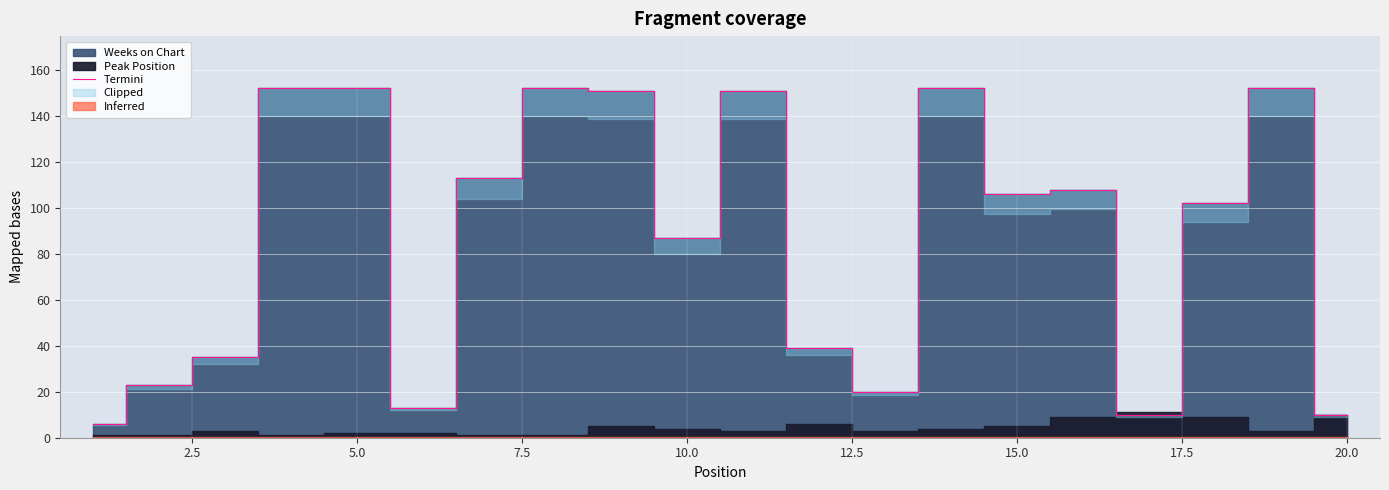

How many data points are above 106?

9